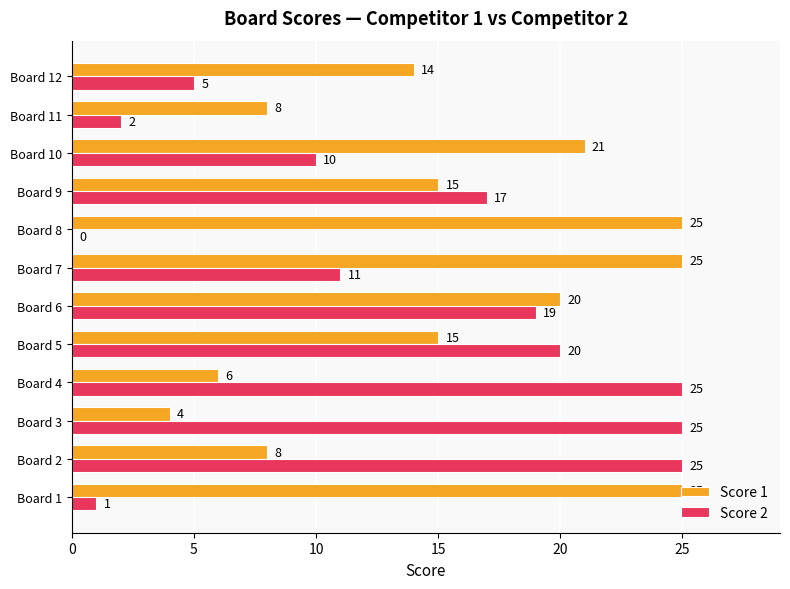

Where is Score 2 nearest to the value 12?

Board 7